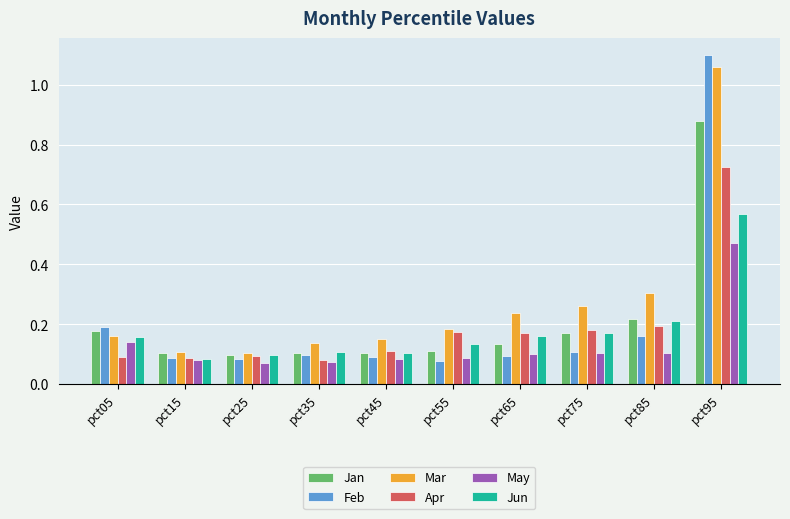

Which series has the largest range (max minus min)?

Feb